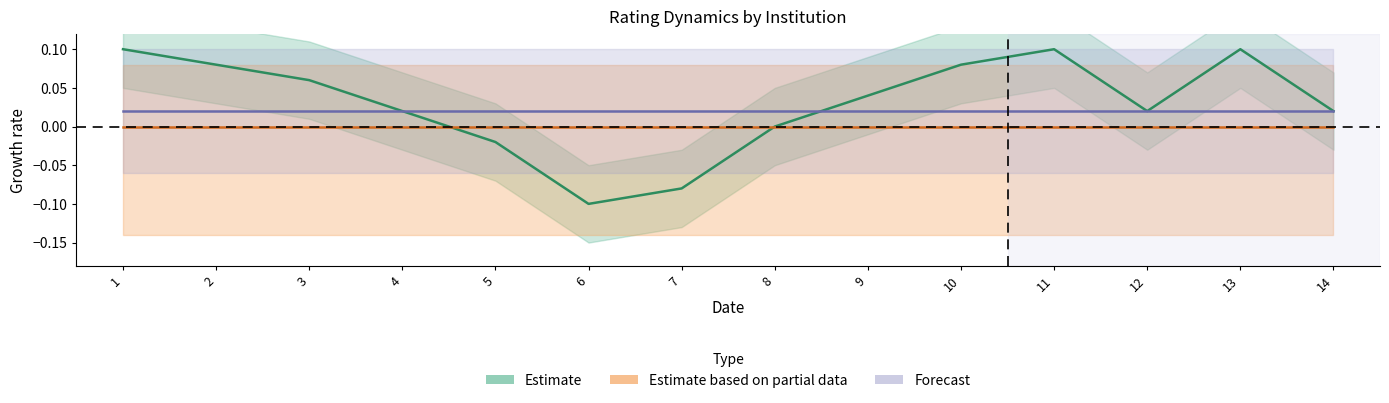

Read the Estimate value at 2.

0.1